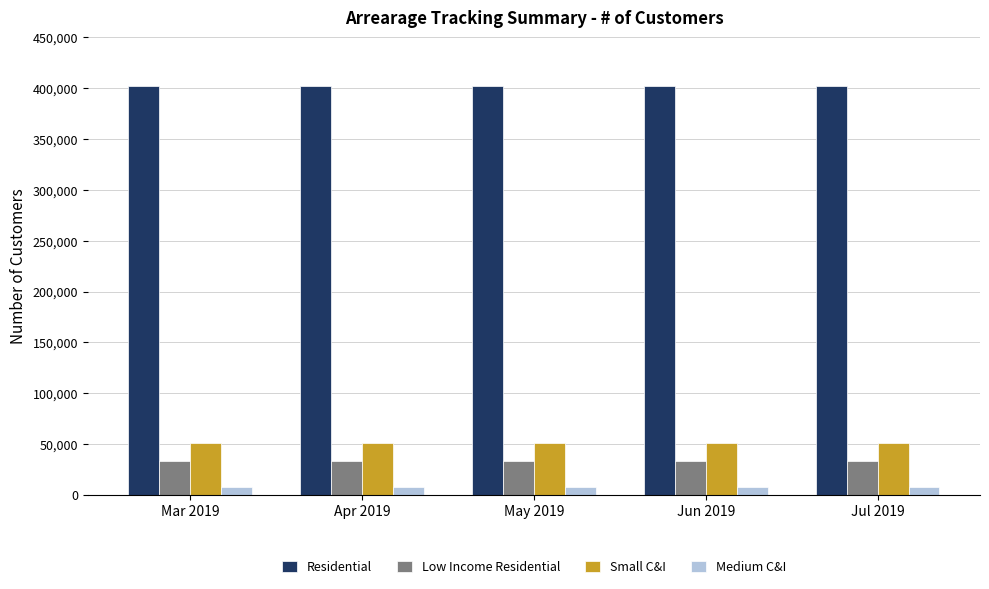

What is the sum of all Residential values?

2011937